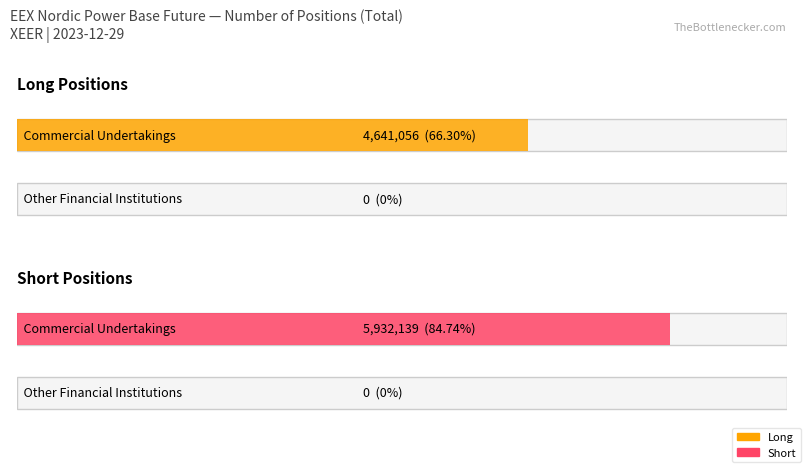

True or false: Short has a value of 0 at Other Financial Institutions.

True